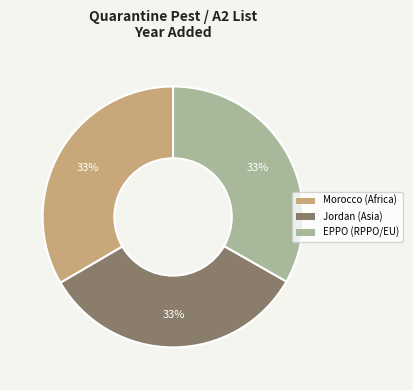

Combined, do EPPO and Morocco account for over 50%?

Yes